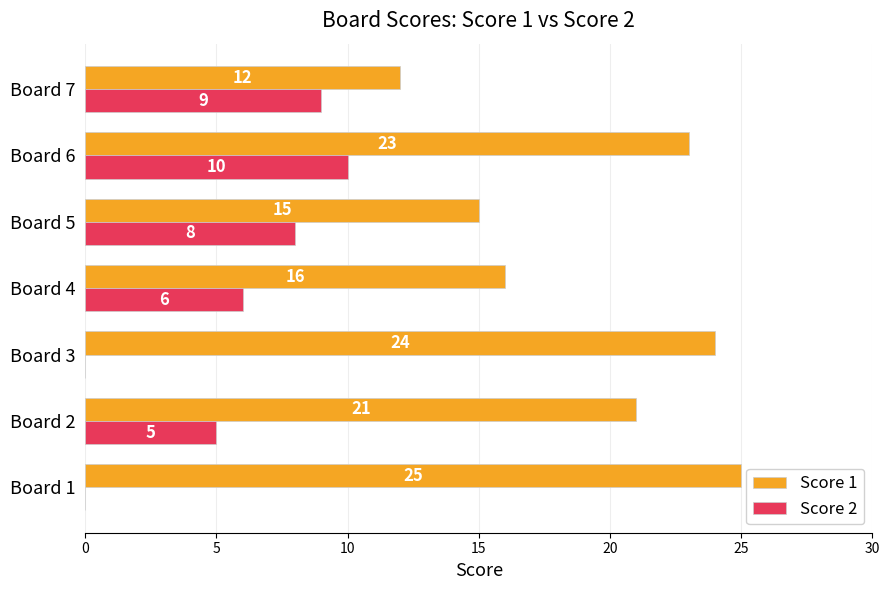

Is it true that Score 1 equals 10 at Board 6?

False